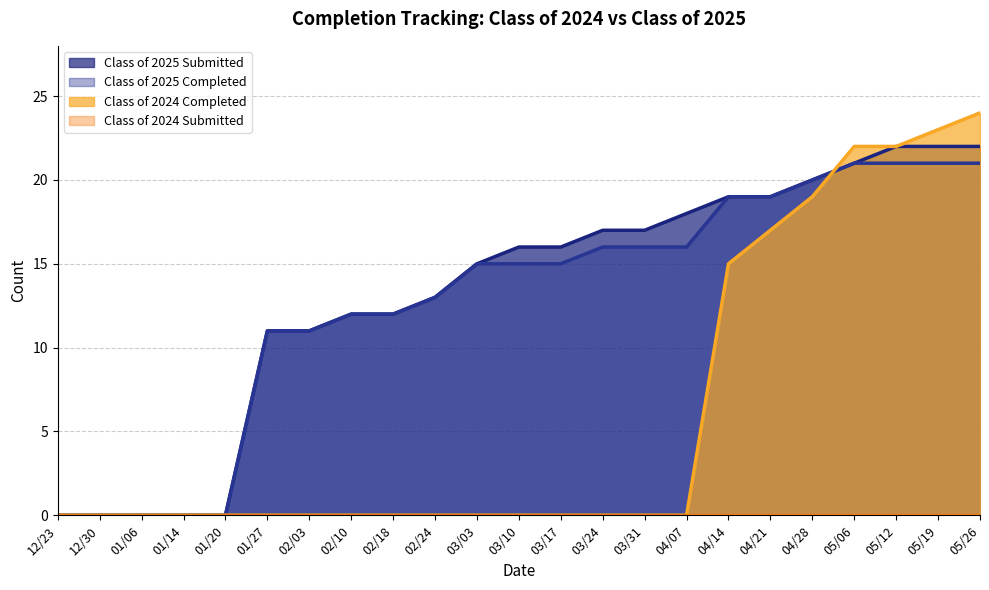

Between 04/07 and 12/23, which is larger?

04/07